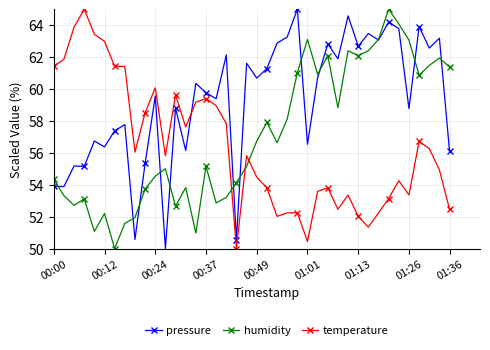

How many values in the temperature series exceed 55?

21